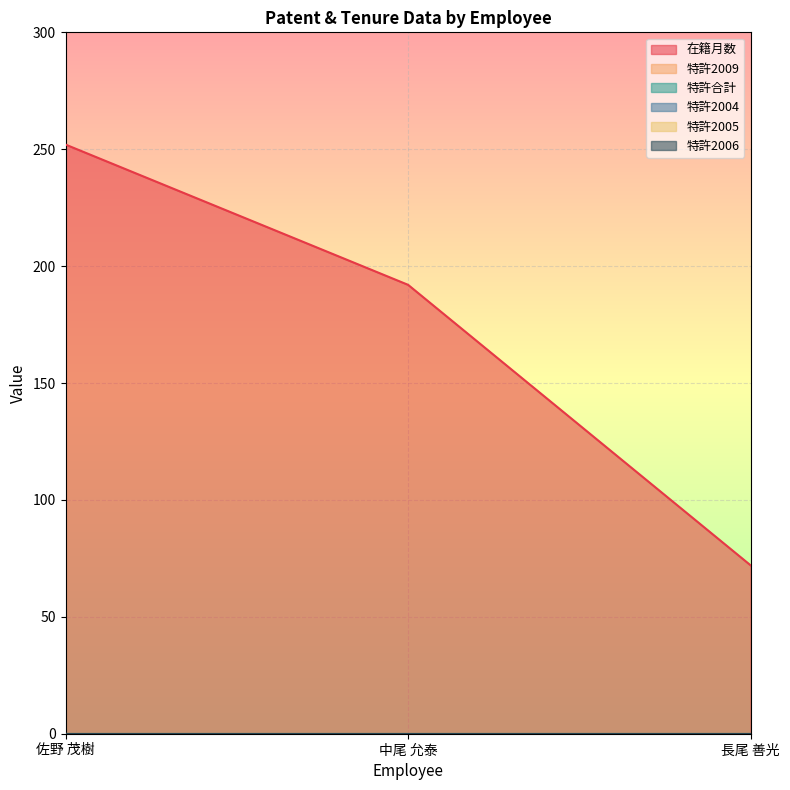

What are all the series names shown in the legend?

在籍月数, 特許2009, 特許合計, 特許2004, 特許2005, 特許2006